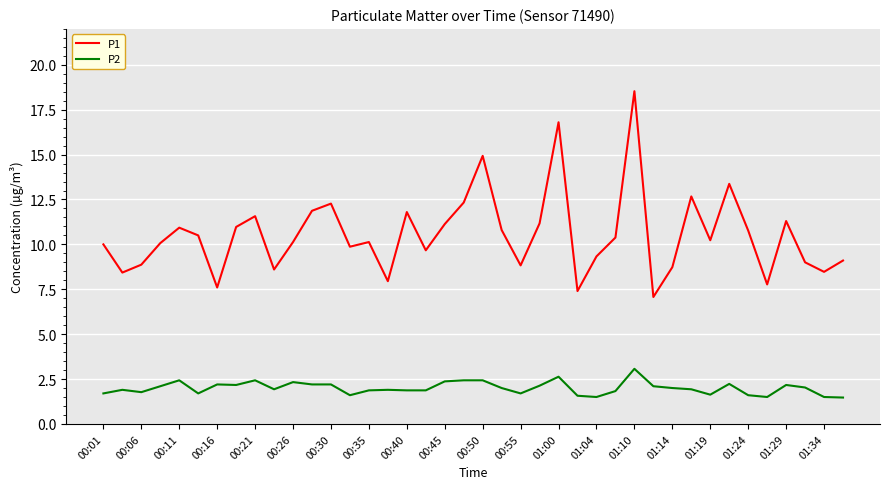

Which series has the largest total across all categories?

P1